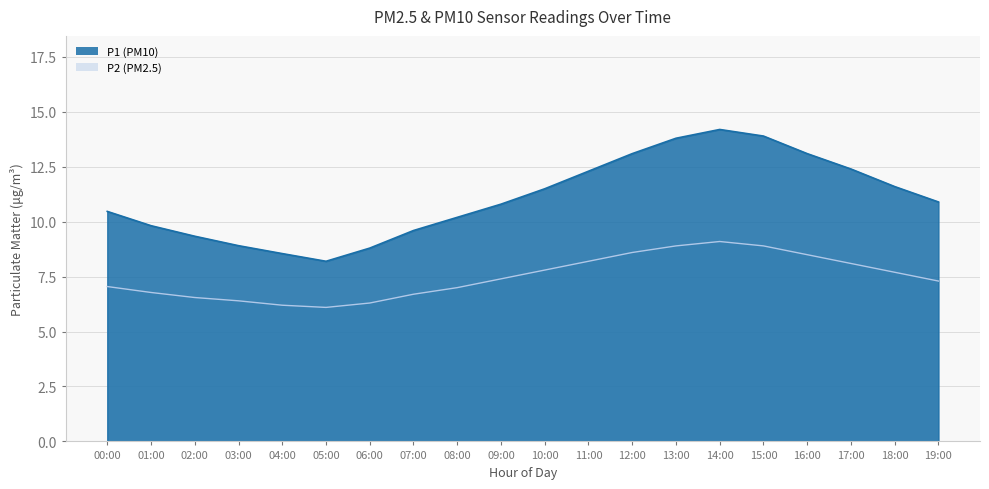

At which category does P2 reach its first local peak?

14:00